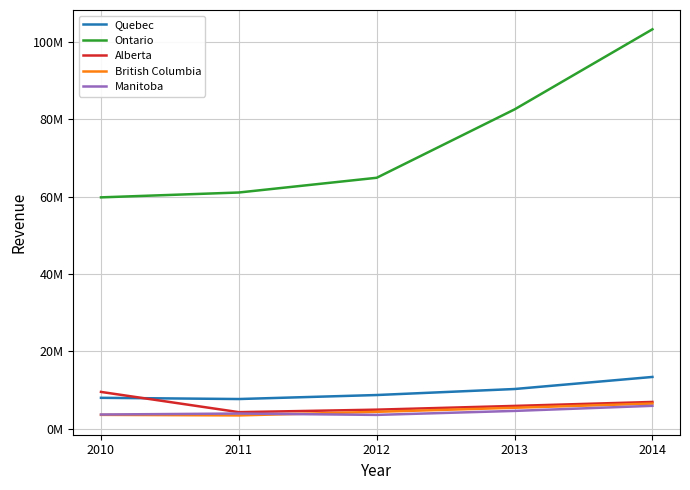

Does the chart display data point markers on the line(s)?

No